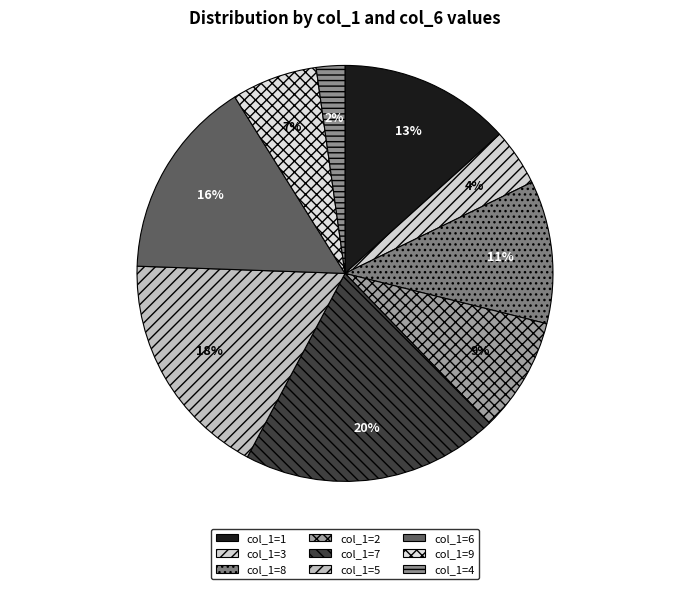

How many slices are in this pie chart?

9